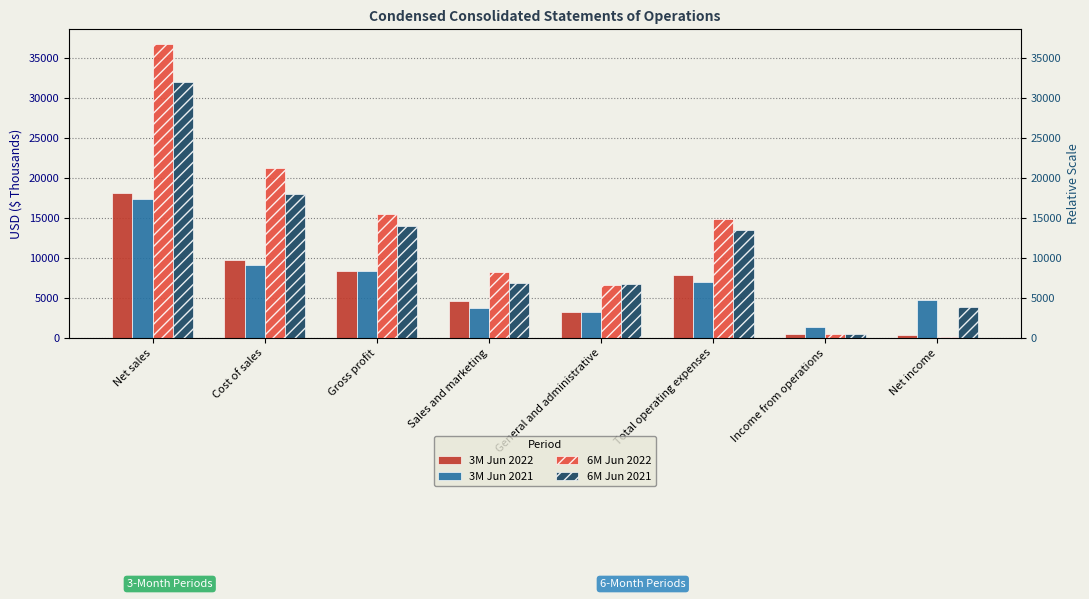

What are all the series names shown in the legend?

3M Jun 2022, 3M Jun 2021, 6M Jun 2022, 6M Jun 2021